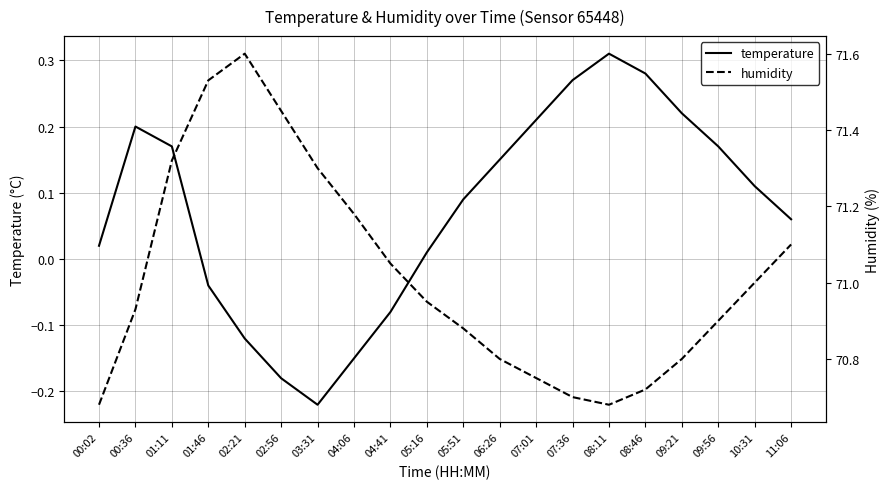

What is the spread (max minus min) of values at 09:56?

70.7